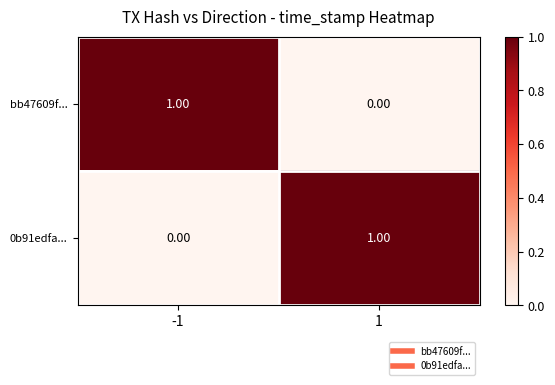

How many categories are shown in the chart?

2